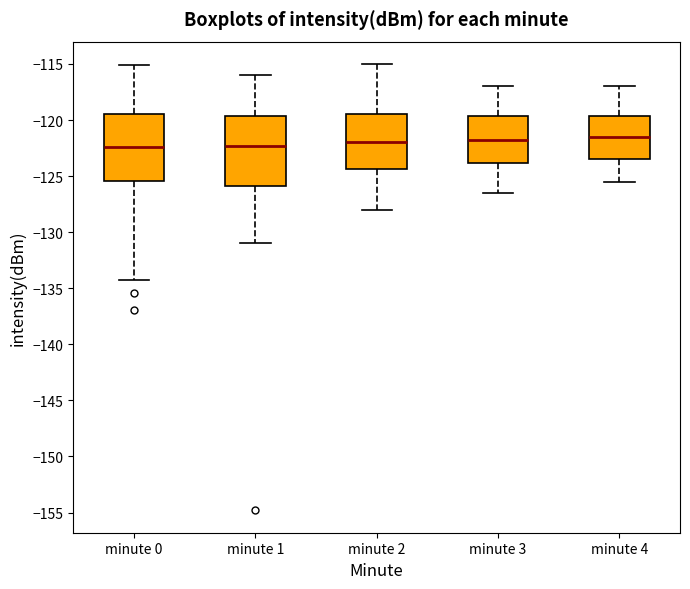

Reading left to right, read every box against the y-axis: the position of its median line, the range the box covers, and the ends of its whiskers. The values are not printed on the chart, so give them approximately, as read against the axis.

minute 0: median -122.5, box -125.5 to -119.5, whiskers -134.5 to -115.0
minute 1: median -122.5, box -126.0 to -119.5, whiskers -131.0 to -116.0
minute 2: median -122.0, box -124.5 to -119.5, whiskers -128.0 to -115.0
minute 3: median -121.5, box -124.0 to -119.5, whiskers -126.5 to -117.0
minute 4: median -121.5, box -123.5 to -119.5, whiskers -125.5 to -117.0